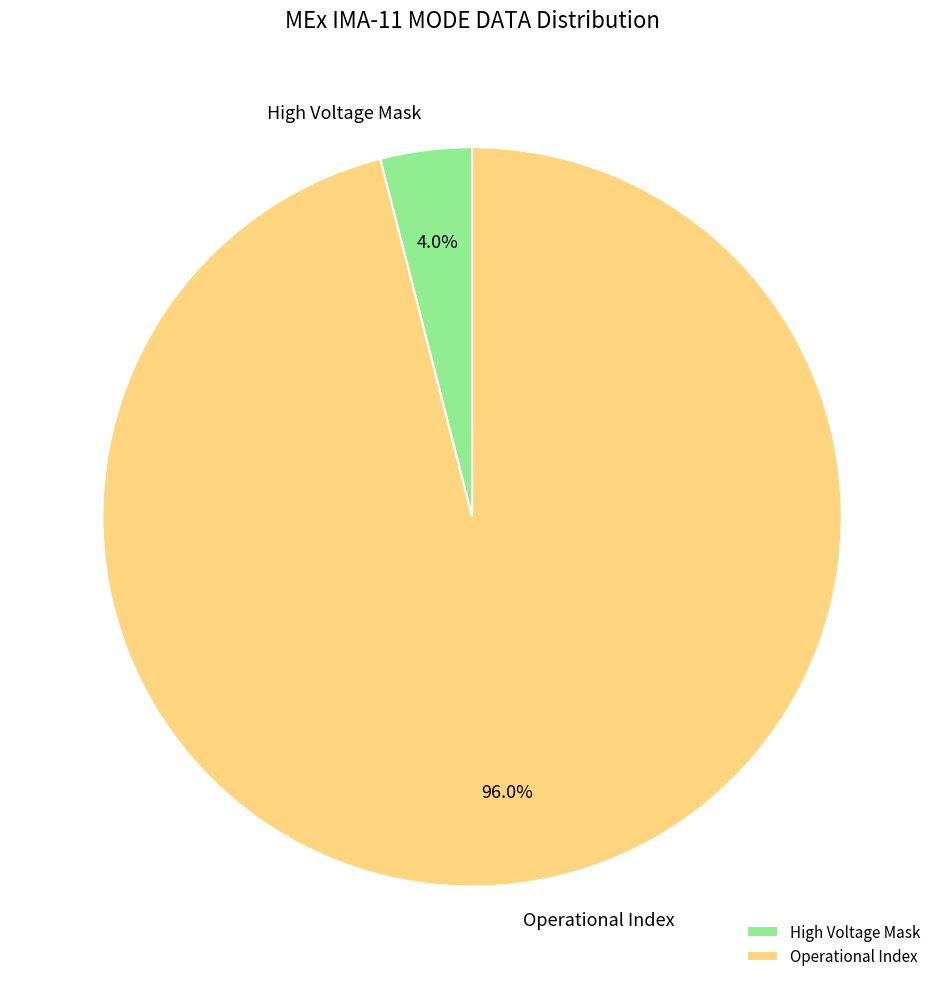

Count the number of slices in the pie.

2